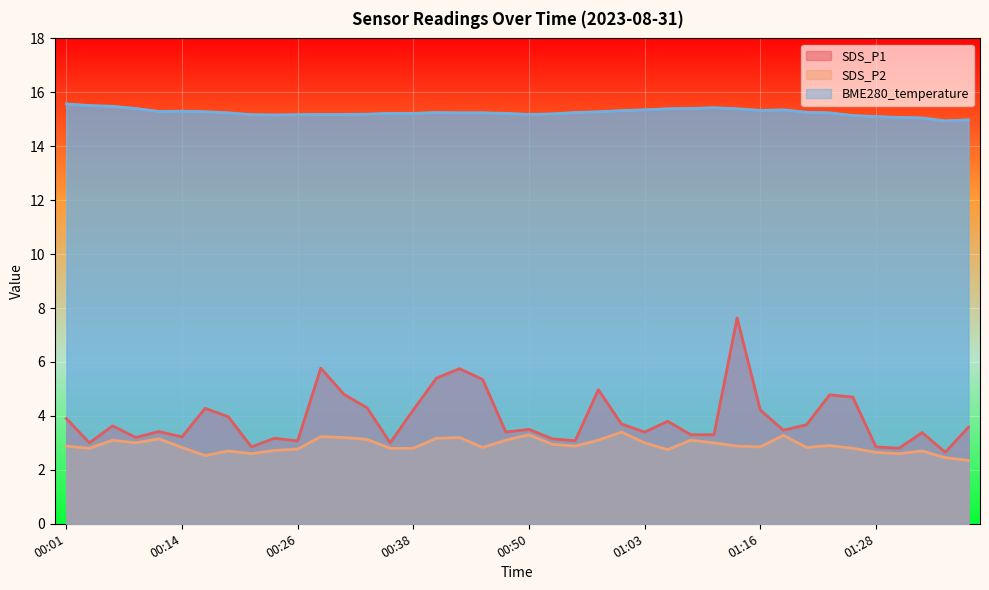

True or false: SDS_P2 and SDS_P1 intersect in this chart.

False